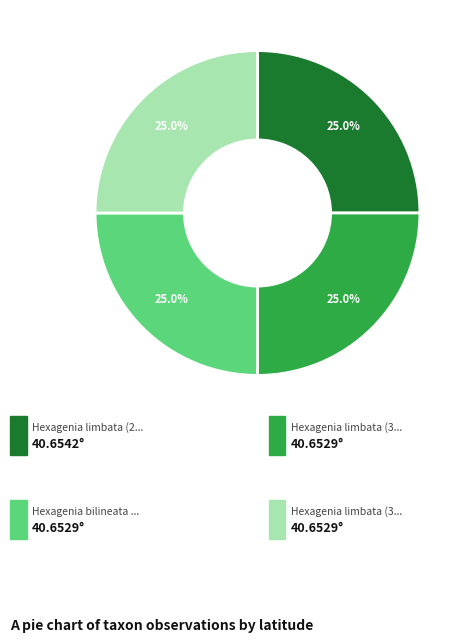

Is there any slice that represents more than half of the pie?

No